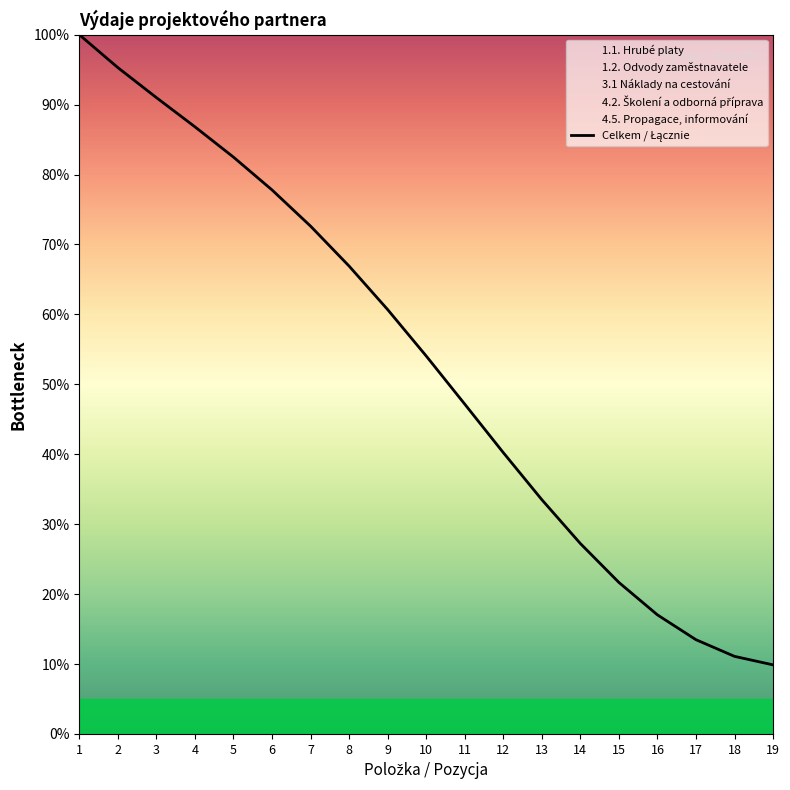

What is the difference between the maximum and minimum values?

90.1